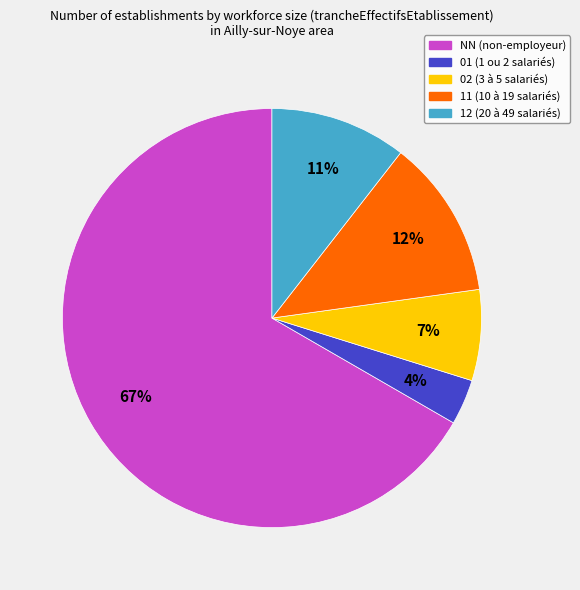

Do 01 and 11 together represent more than half of the pie?

No